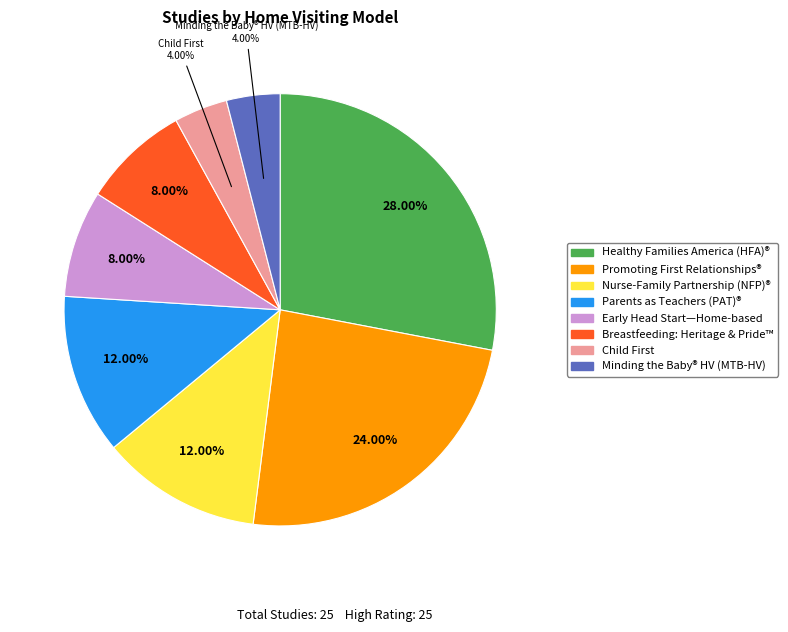

Is there any slice that represents more than half of the pie?

No